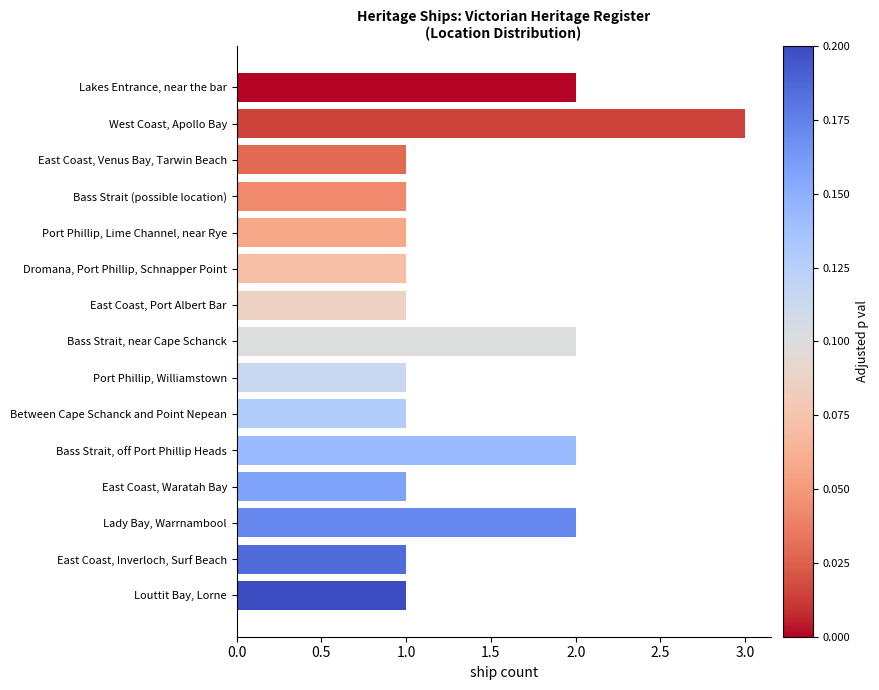

Which label corresponds to the largest value in the chart?

West Coast, Apollo Bay